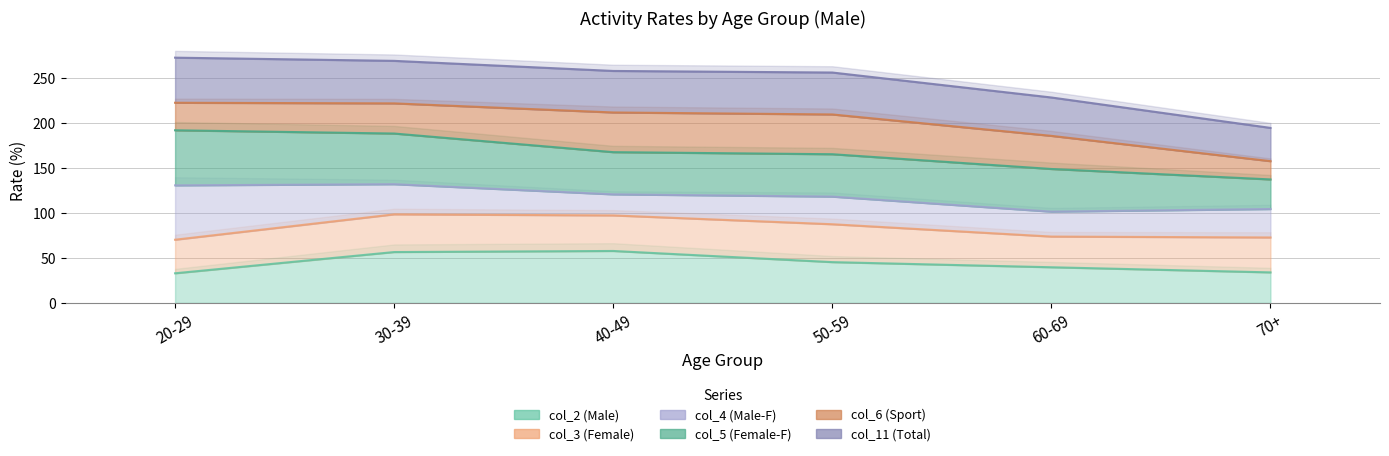

What is the sum of all col_11 (Total) values?

1348.7